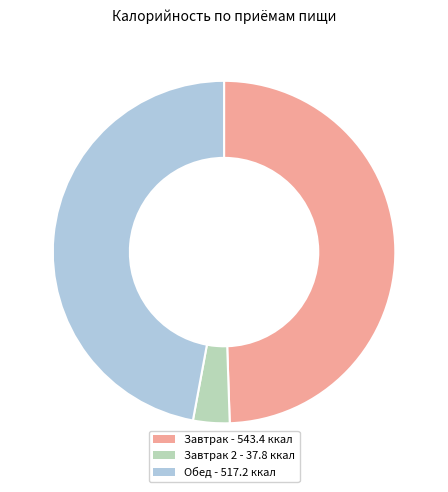

Count the number of slices in the pie.

3